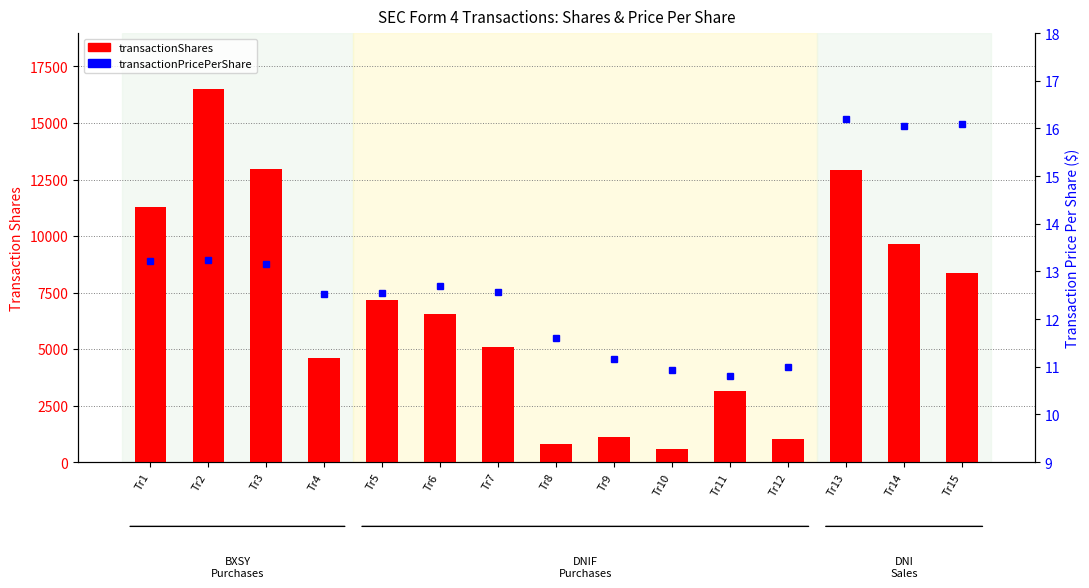

Between Tr10 and Tr15, which series saw the biggest shift?

transactionShares